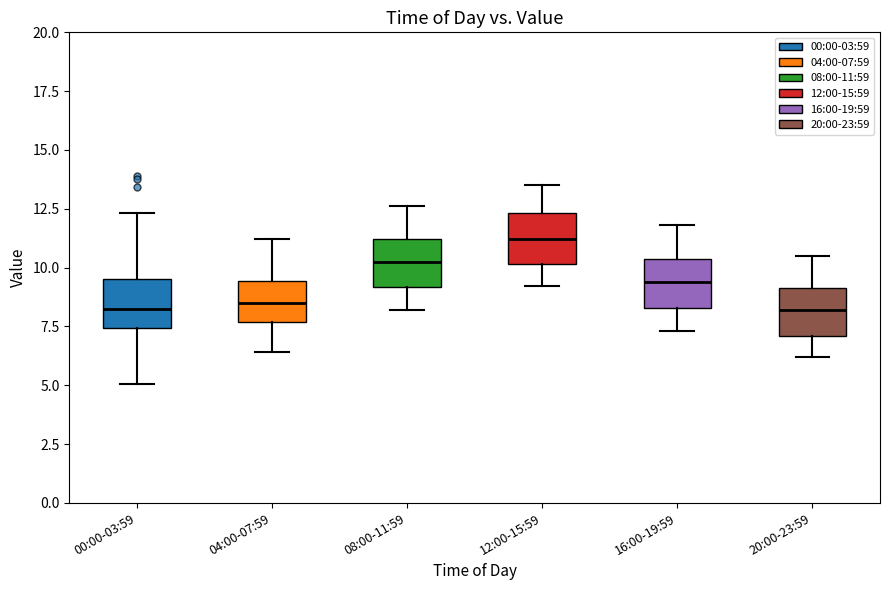

Where does the lower whisker of the box for 08:00-11:59 end on the y-axis? The values are not printed on the chart, so give them approximately, as read against the axis.

8.0